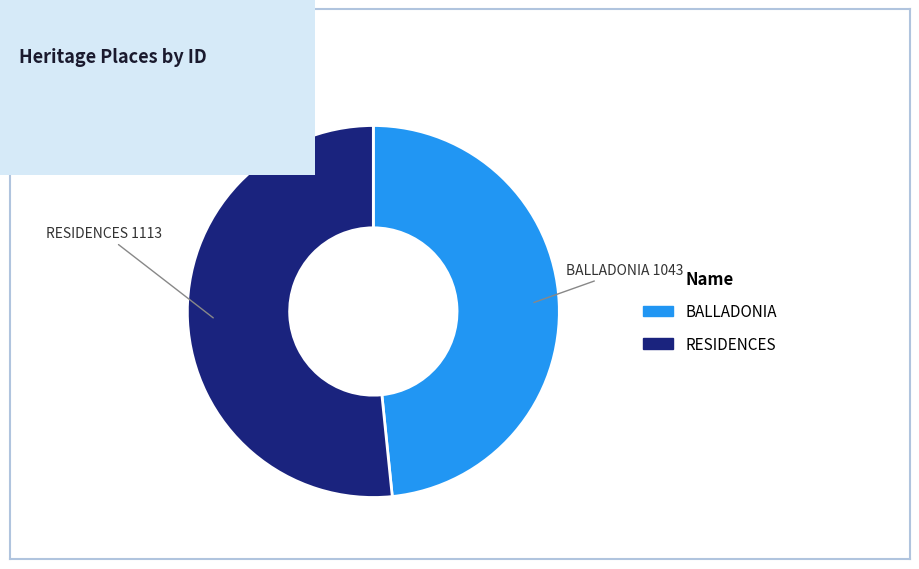

Which category has the smallest portion of the pie?

BALLADONIA